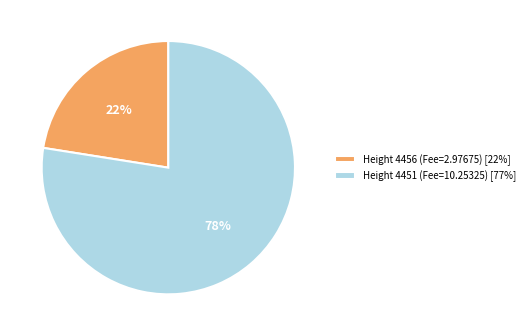

Which category has the biggest portion of the pie?

Height 4451